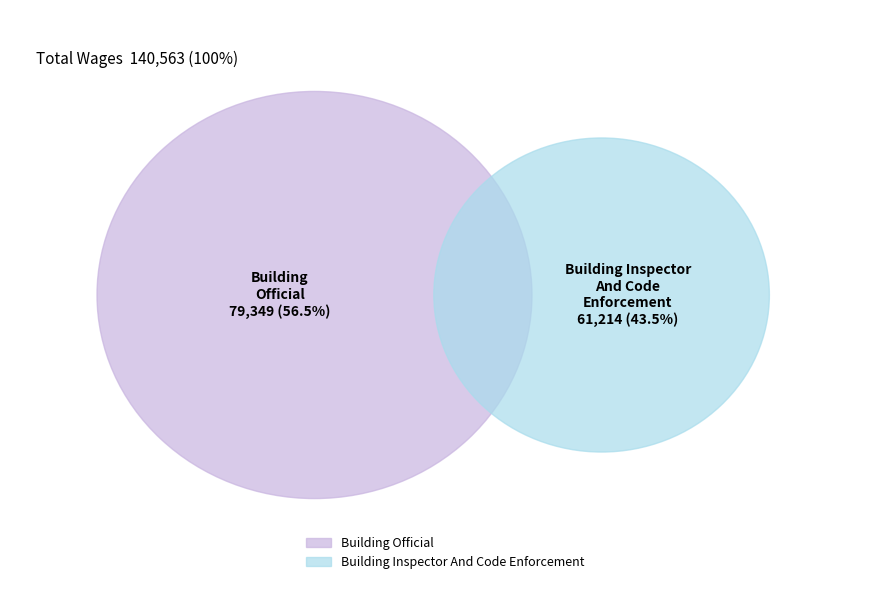

Which category has the smallest portion of the pie?

Building Inspector And Code Enforcement